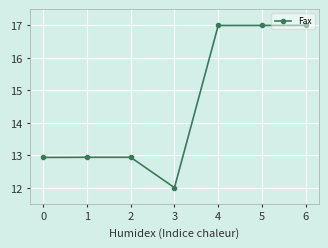

The value at 0 is 8.2. True or false?

False